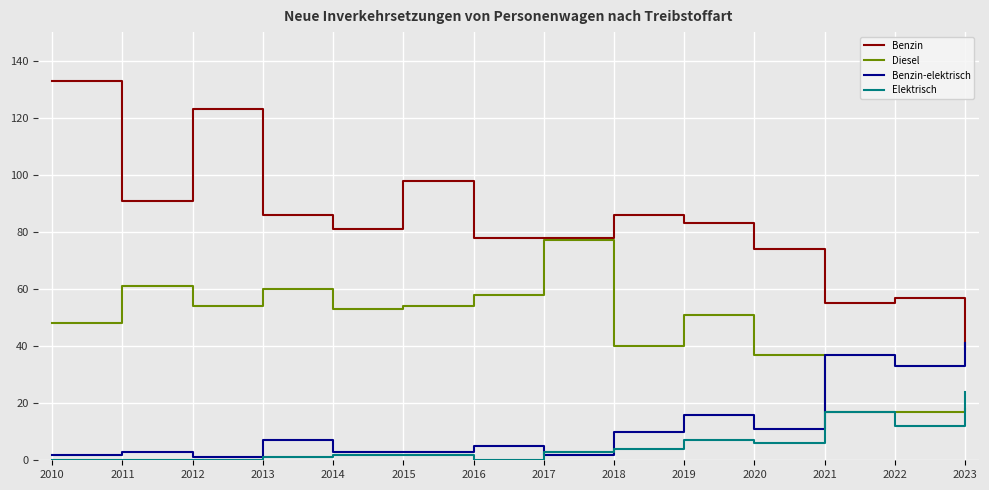

True or false: Benzin and Elektrisch intersect in this chart.

False